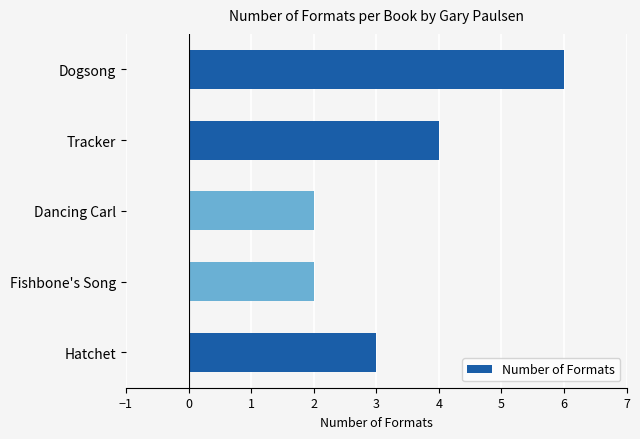

Reading bottom to top, what are all the values shown in this chart?

3	2	2	4	6